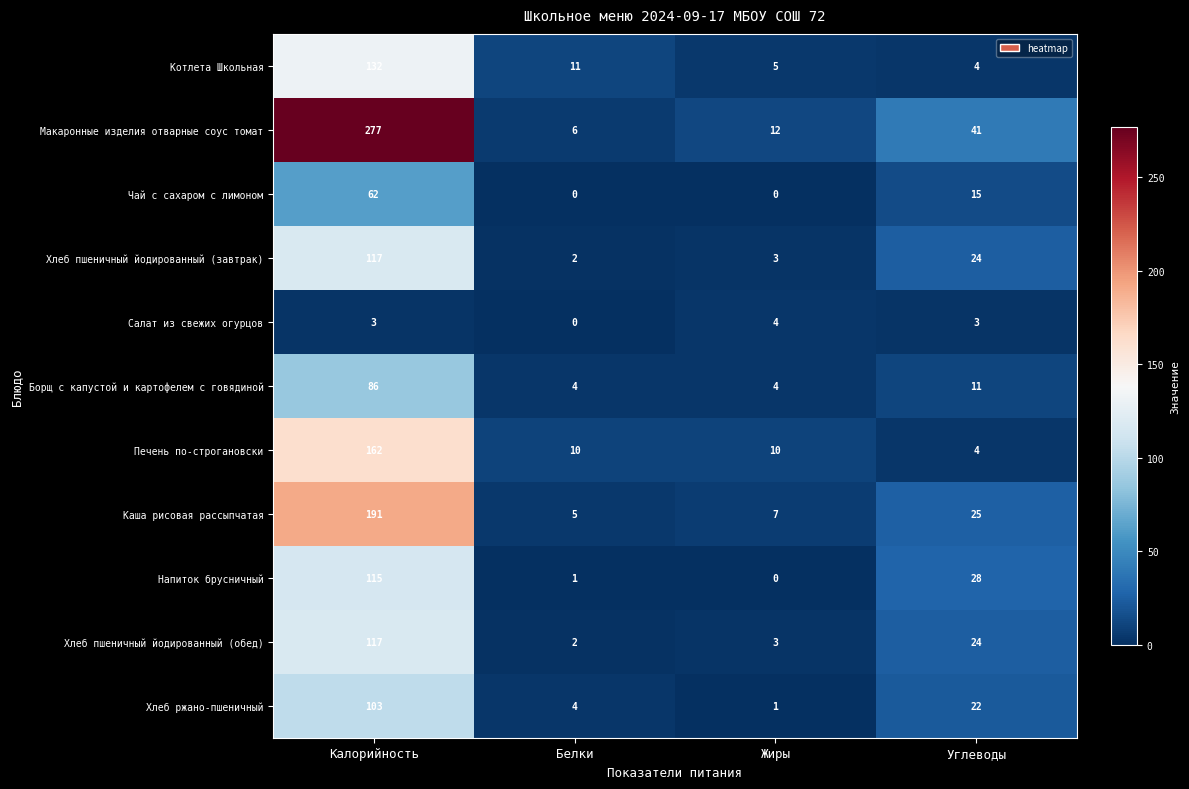

What is the greatest value displayed?

277